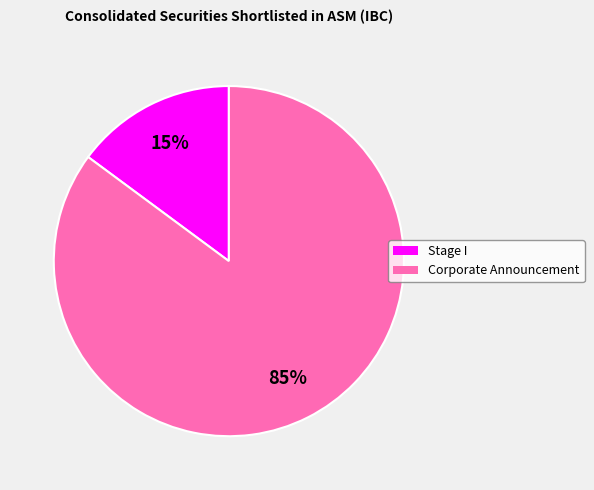

What is the largest slice in the pie chart?

Corporate Announcement